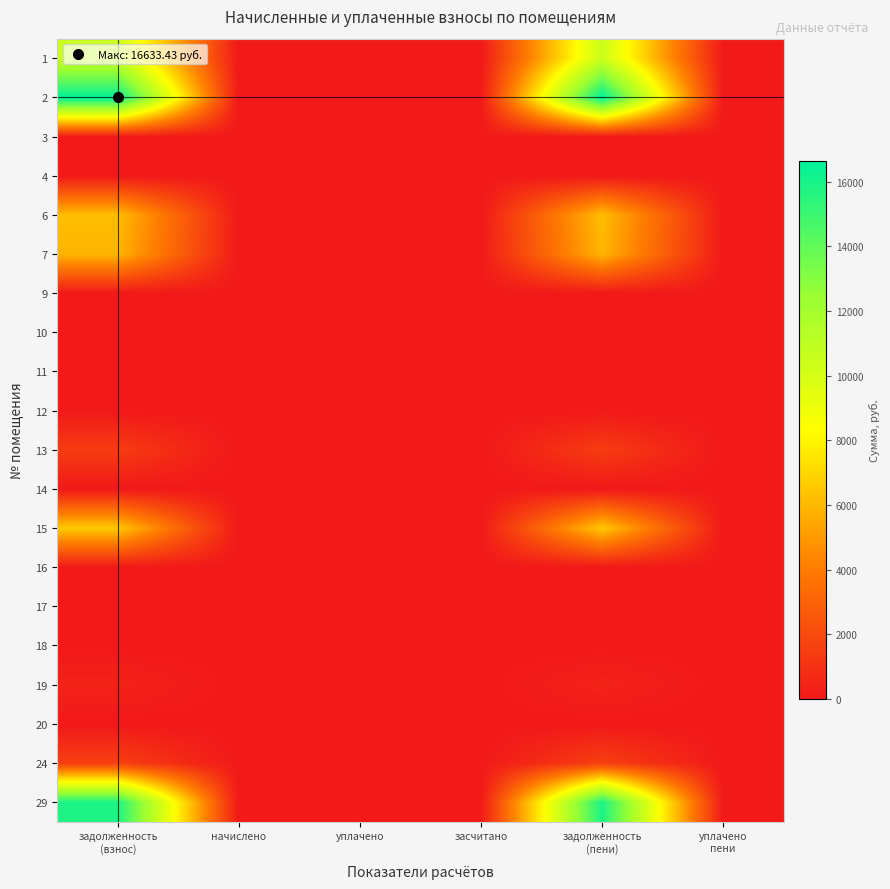

Reading left to right, transcribe all the data shown in this chart.

1: задолженность
(взнос)=10486.2	начислено=0.0	уплачено=0.0	засчитано=0.0	задолженность
(пени)=10486.2	уплачено
пени=0.0
2: задолженность
(взнос)=16633.4	начислено=0.0	уплачено=0.0	засчитано=0.0	задолженность
(пени)=16633.4	уплачено
пени=0.0
3: задолженность
(взнос)=0.0	начислено=0.0	уплачено=0.0	засчитано=0.0	задолженность
(пени)=0.0	уплачено
пени=0.0
4: задолженность
(взнос)=0.0	начислено=0.0	уплачено=0.0	засчитано=0.0	задолженность
(пени)=0.0	уплачено
пени=0.0
6: задолженность
(взнос)=6210.6	начислено=0.0	уплачено=0.0	засчитано=0.0	задолженность
(пени)=6210.6	уплачено
пени=0.0
7: задолженность
(взнос)=5914.5	начислено=0.0	уплачено=0.0	засчитано=0.0	задолженность
(пени)=5914.5	уплачено
пени=0.0
9: задолженность
(взнос)=0.0	начислено=0.0	уплачено=0.0	засчитано=0.0	задолженность
(пени)=0.0	уплачено
пени=0.0
10: задолженность
(взнос)=0.0	начислено=0.0	уплачено=0.0	засчитано=0.0	задолженность
(пени)=0.0	уплачено
пени=0.0
11: задолженность
(взнос)=0.0	начислено=0.0	уплачено=0.0	засчитано=0.0	задолженность
(пени)=0.0	уплачено
пени=0.0
12: задолженность
(взнос)=0.0	начислено=0.0	уплачено=0.0	засчитано=0.0	задолженность
(пени)=0.0	уплачено
пени=0.0
13: задолженность
(взнос)=1430.2	начислено=0.0	уплачено=0.0	засчитано=0.0	задолженность
(пени)=1430.2	уплачено
пени=0.0
14: задолженность
(взнос)=0.0	начислено=0.0	уплачено=0.0	засчитано=0.0	задолженность
(пени)=0.0	уплачено
пени=0.0
15: задолженность
(взнос)=6561.4	начислено=0.0	уплачено=0.0	засчитано=0.0	задолженность
(пени)=6561.4	уплачено
пени=0.0
16: задолженность
(взнос)=0.0	начислено=0.0	уплачено=0.0	засчитано=0.0	задолженность
(пени)=0.0	уплачено
пени=0.0
17: задолженность
(взнос)=0.0	начислено=0.0	уплачено=0.0	засчитано=0.0	задолженность
(пени)=0.0	уплачено
пени=0.0
18: задолженность
(взнос)=0.0	начислено=0.0	уплачено=0.0	засчитано=0.0	задолженность
(пени)=0.0	уплачено
пени=0.0
19: задолженность
(взнос)=395.3	начислено=0.0	уплачено=0.0	засчитано=0.0	задолженность
(пени)=395.3	уплачено
пени=0.0
20: задолженность
(взнос)=0.0	начислено=0.0	уплачено=0.0	засчитано=0.0	задолженность
(пени)=0.0	уплачено
пени=0.0
24: задолженность
(взнос)=1564.0	начислено=0.0	уплачено=0.0	засчитано=0.0	задолженность
(пени)=1564.0	уплачено
пени=0.0
29: задолженность
(взнос)=15851.8	начислено=0.0	уплачено=0.0	засчитано=0.0	задолженность
(пени)=15851.8	уплачено
пени=0.0